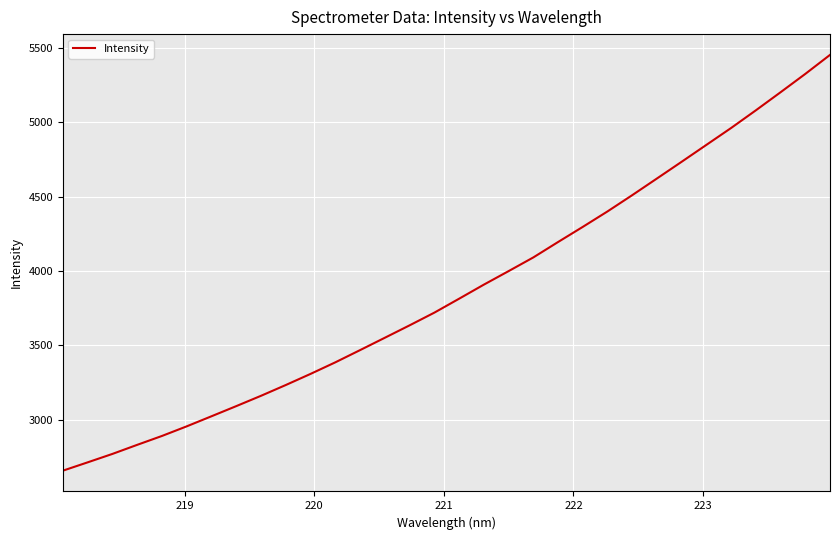

What is the greatest value displayed?

5451.9